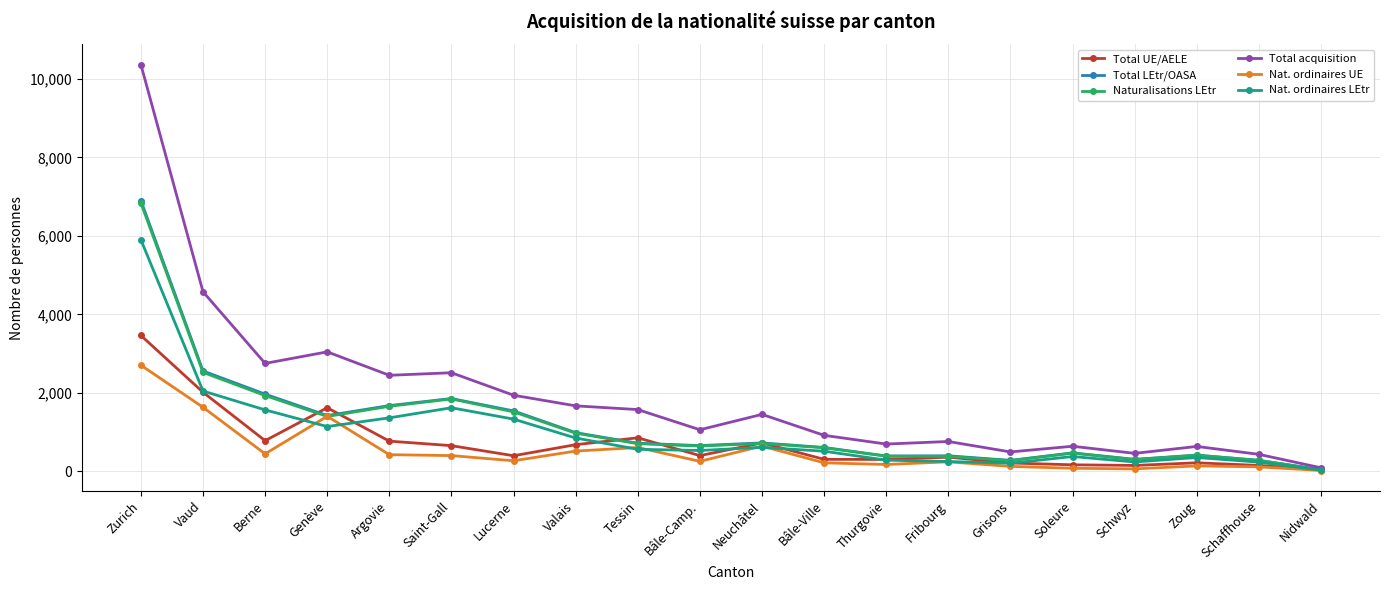

Which series changed the most between Genève and Fribourg?

Total acquisition